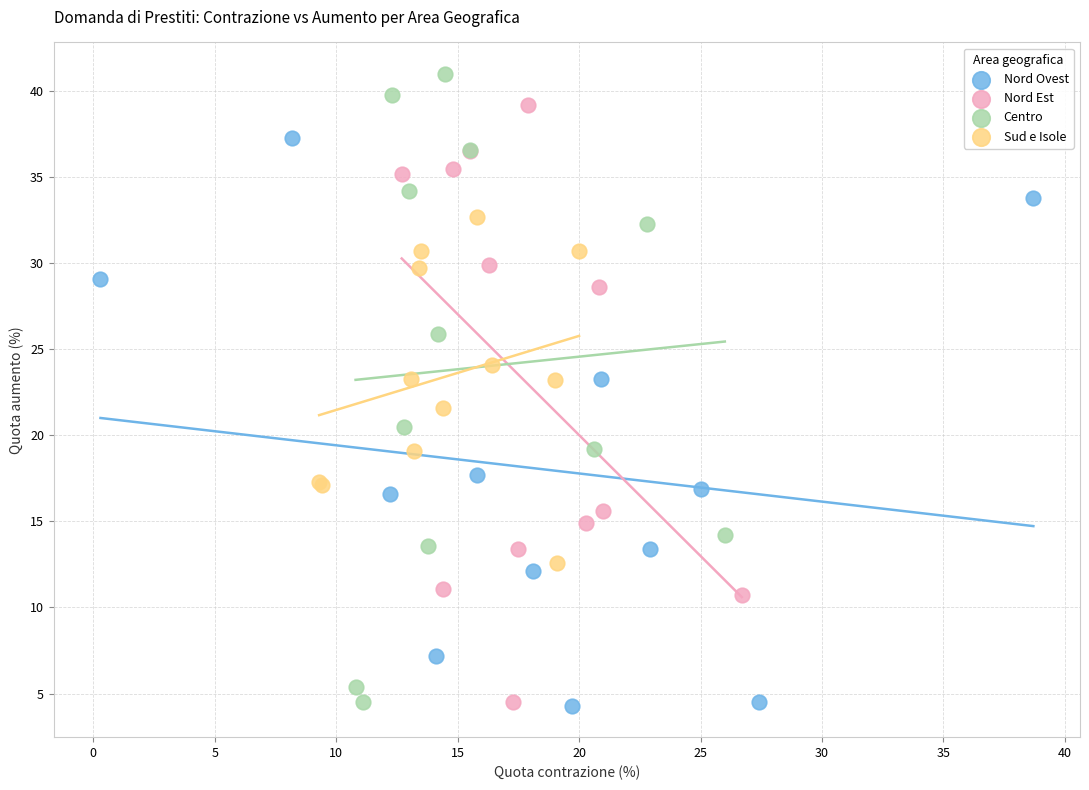

Which series has the largest Y range (max minus min)?

Centro